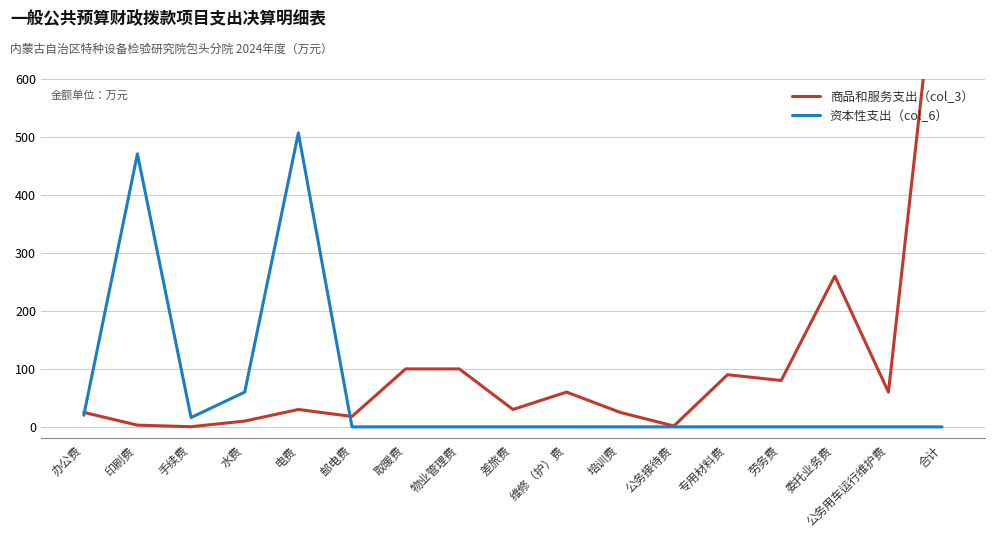

How many categories are shown in the chart?

17